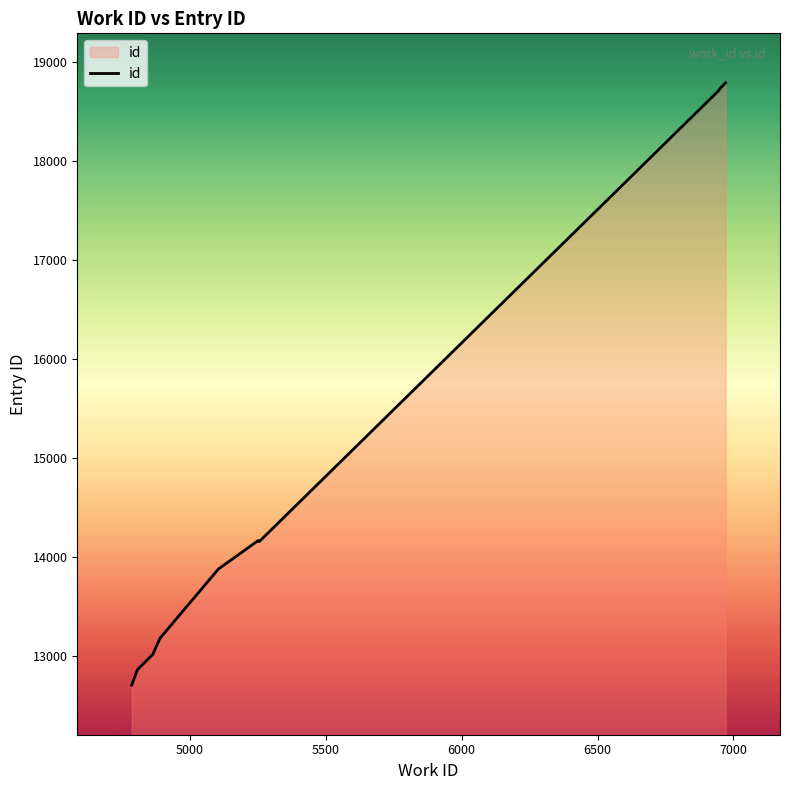

How many values exceed 14157?

4